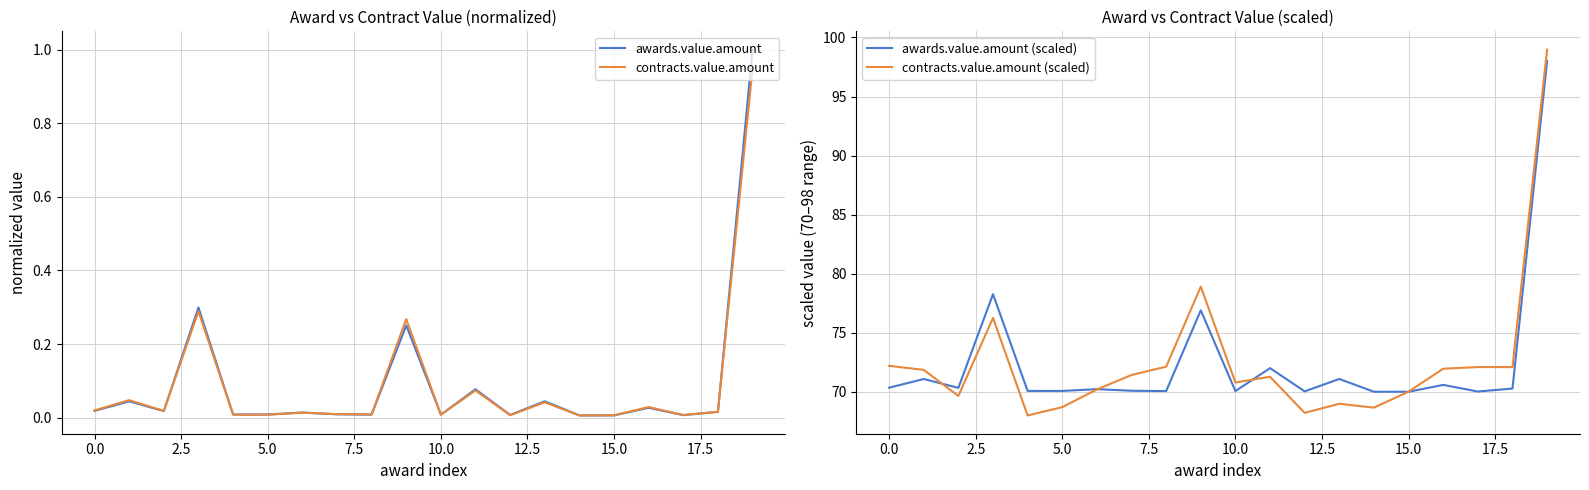

Which category has the highest value in the awards.value.amount (scaled) series?

19